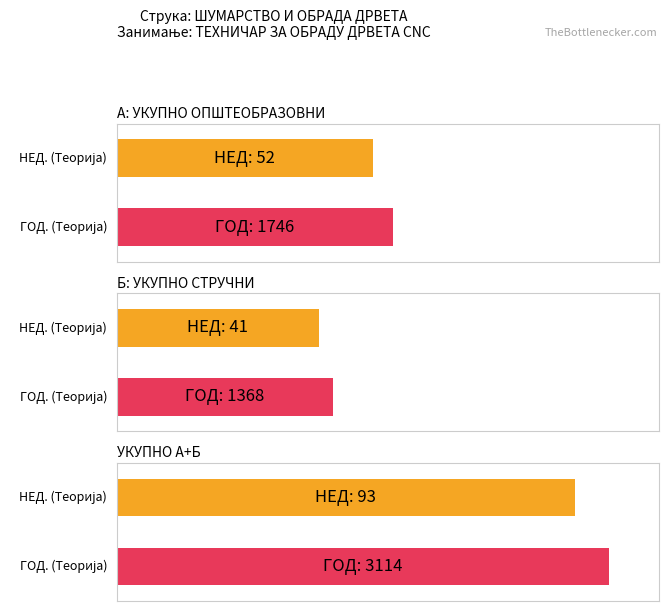

Which series has the widest spread of values?

ГОД. (Теорија)